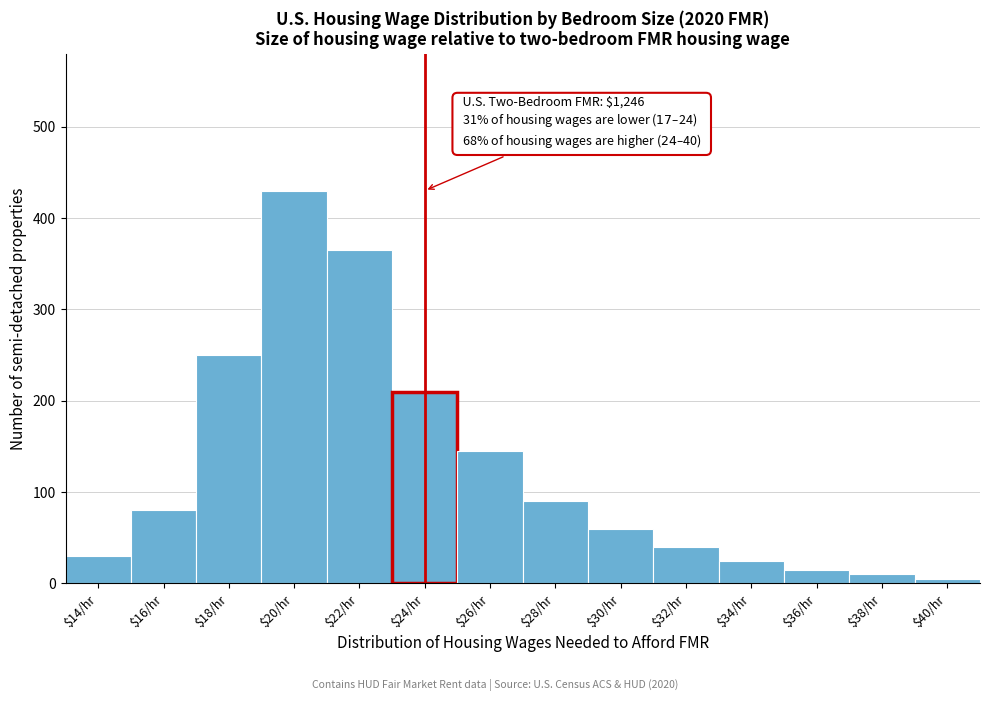

Reading right to left, transcribe all the data shown in this chart.

5	10	15	25	40	60	90	145	210	365	430	250	80	30